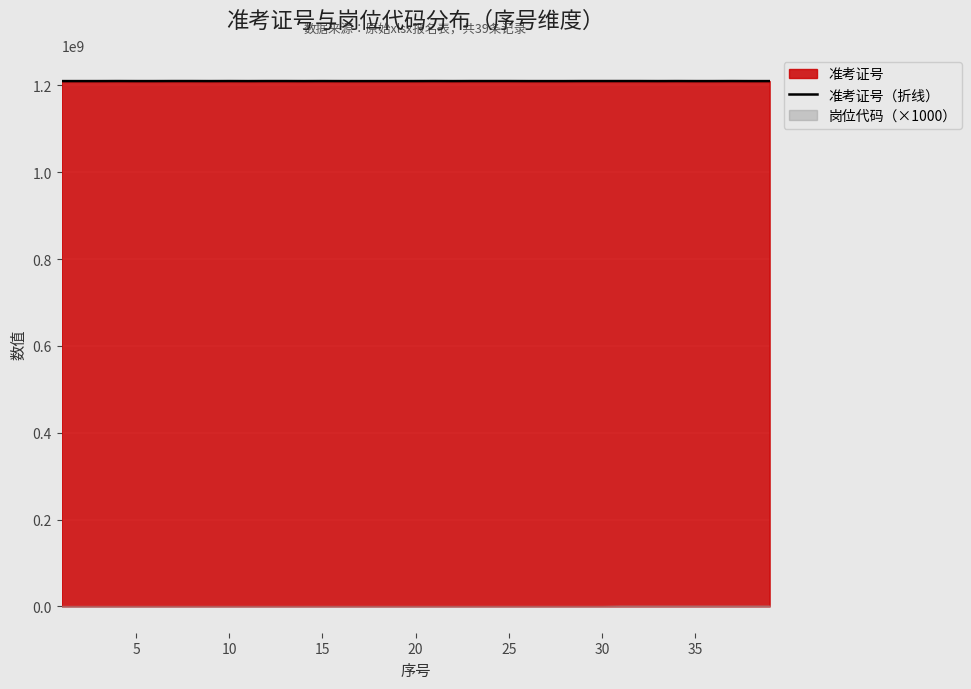

What is the lowest value of the 准考证号（折线） series?

1210100102